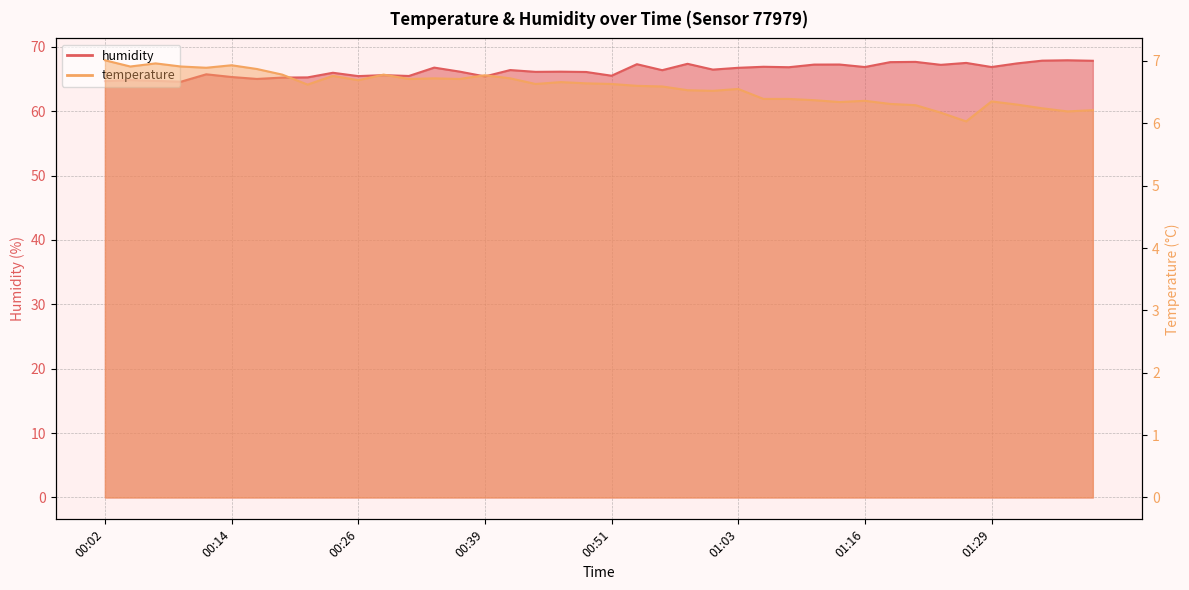

In humidity, how many points are higher than both neighbors (excluding endpoints)?

14